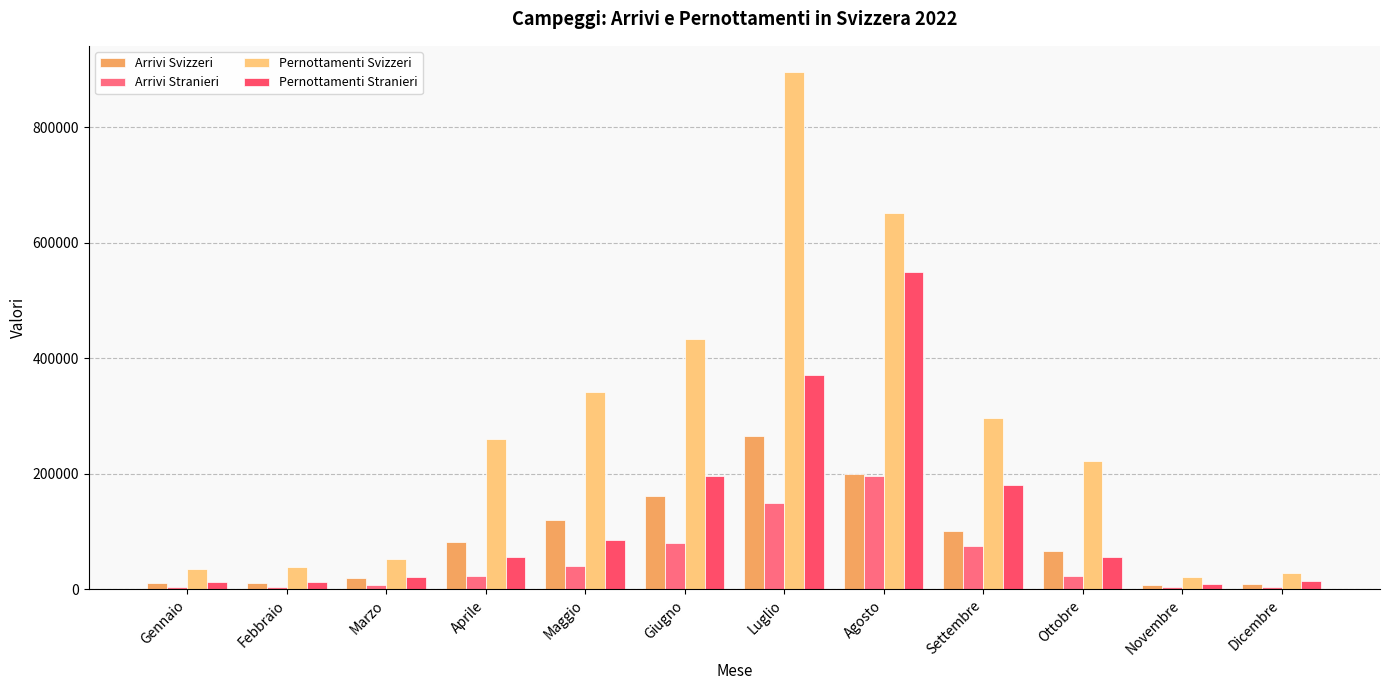

Is it true that Pernottamenti Svizzeri equals 296942.6 at Settembre?

True